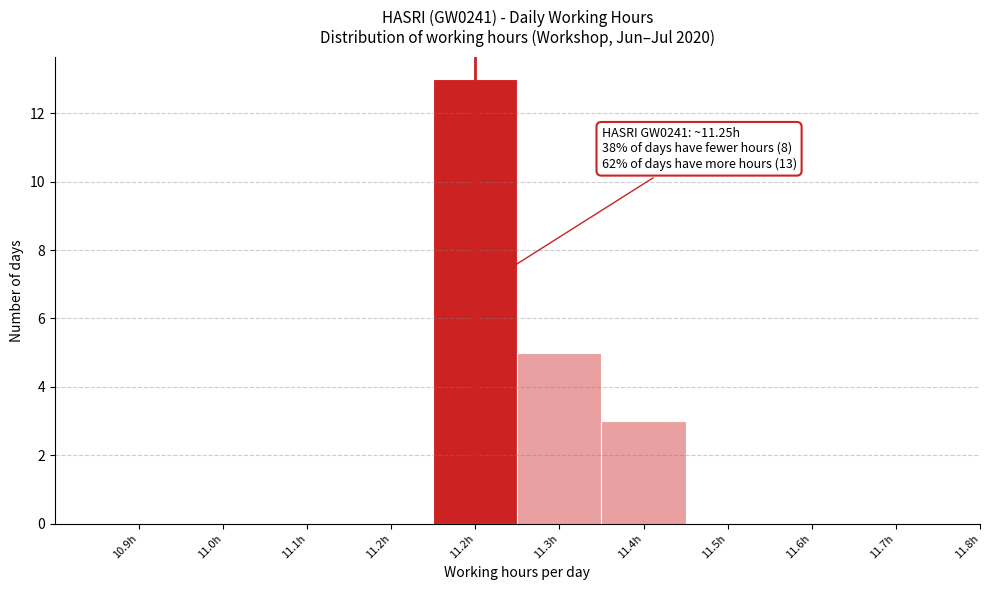

How many series are shown in this chart?

1